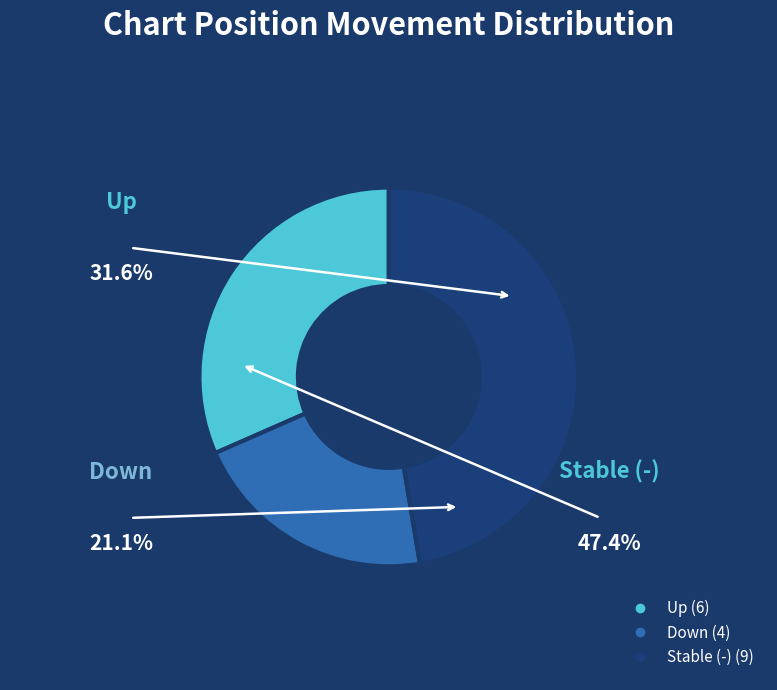

Is there any slice that represents more than half of the pie?

No